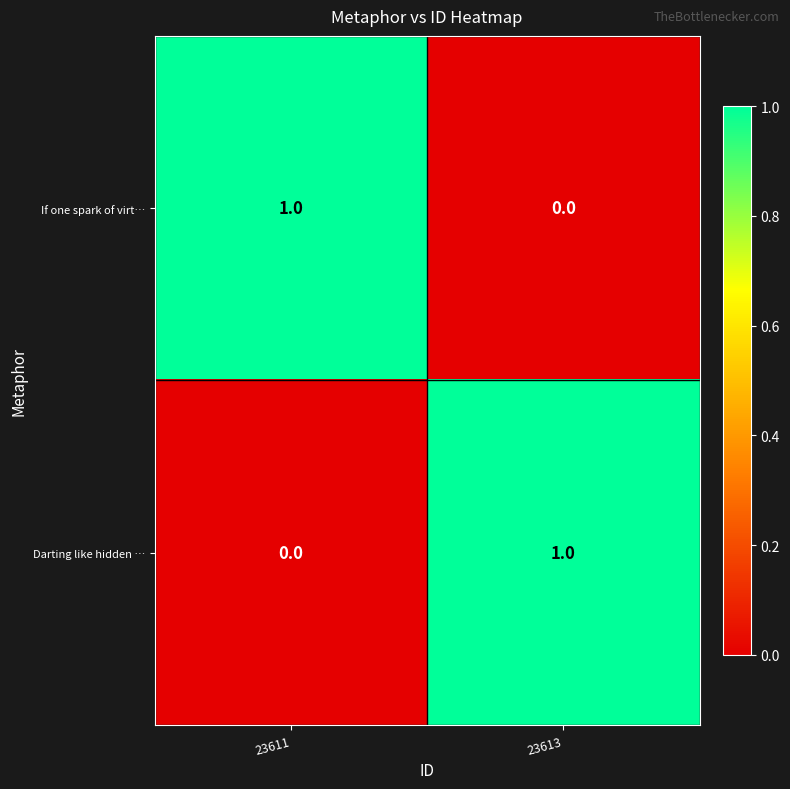

What is the greatest value displayed?

1